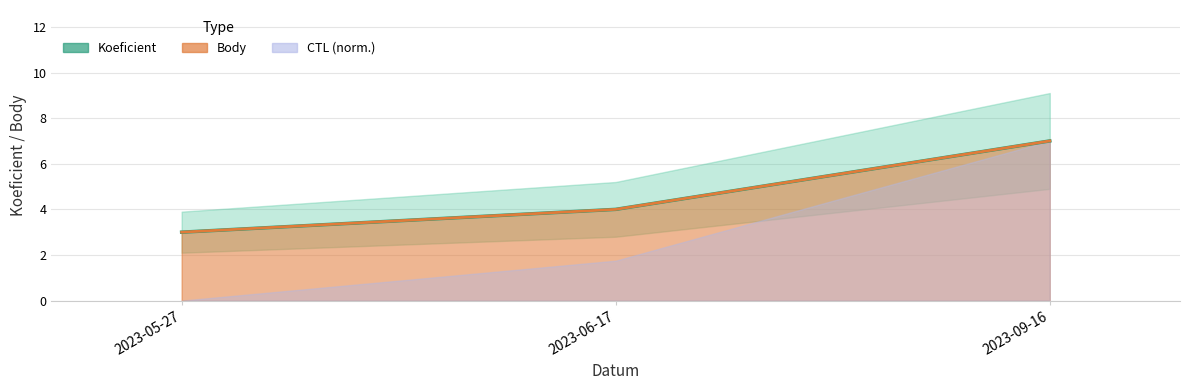

How many distinct data groups are displayed?

2